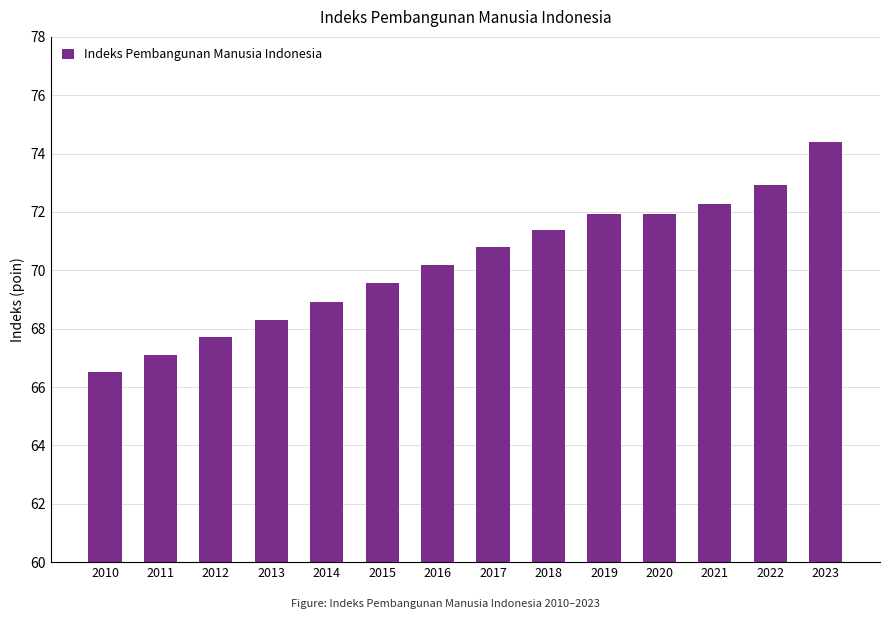

The chart shows a value of 74.4 at 2023. True or false?

True